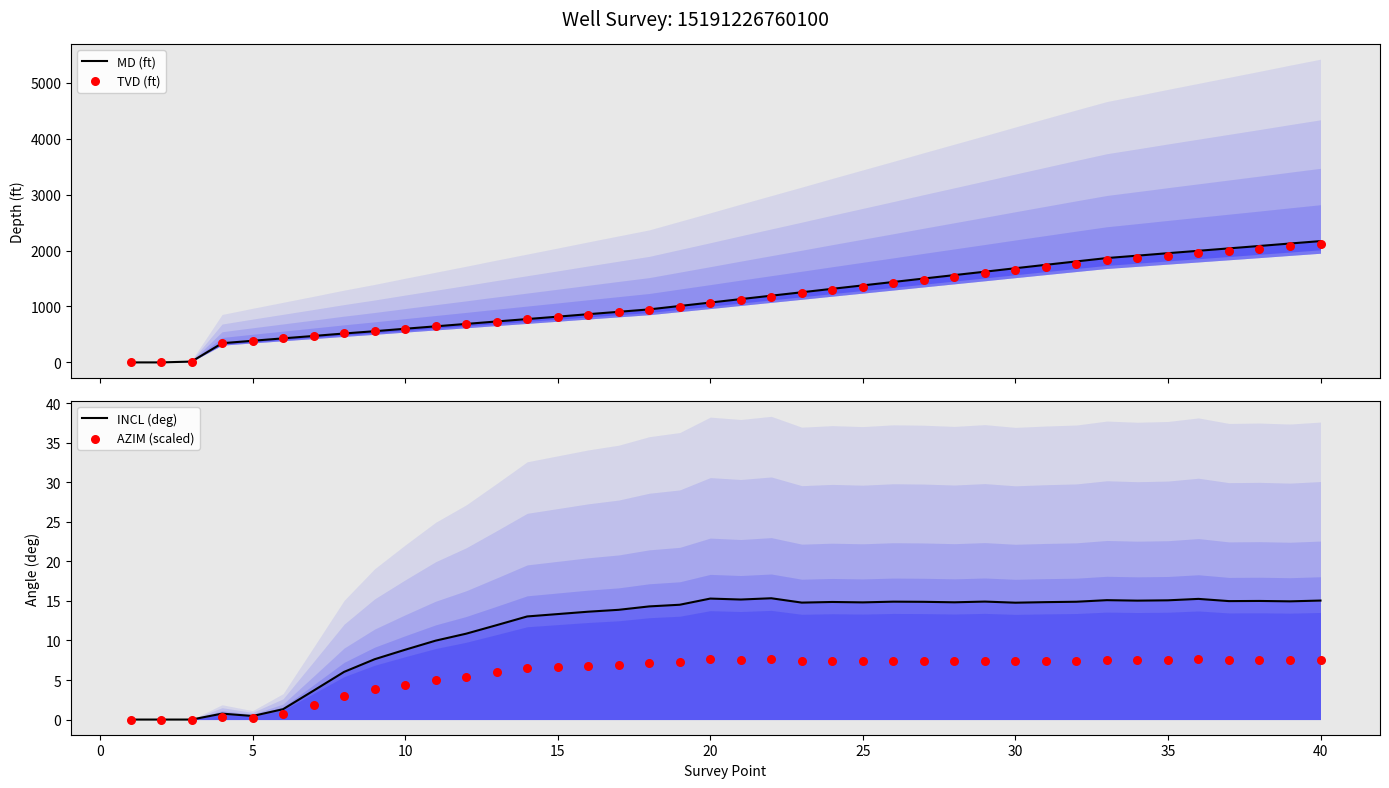

Which series has the largest total across all categories?

MD (ft)